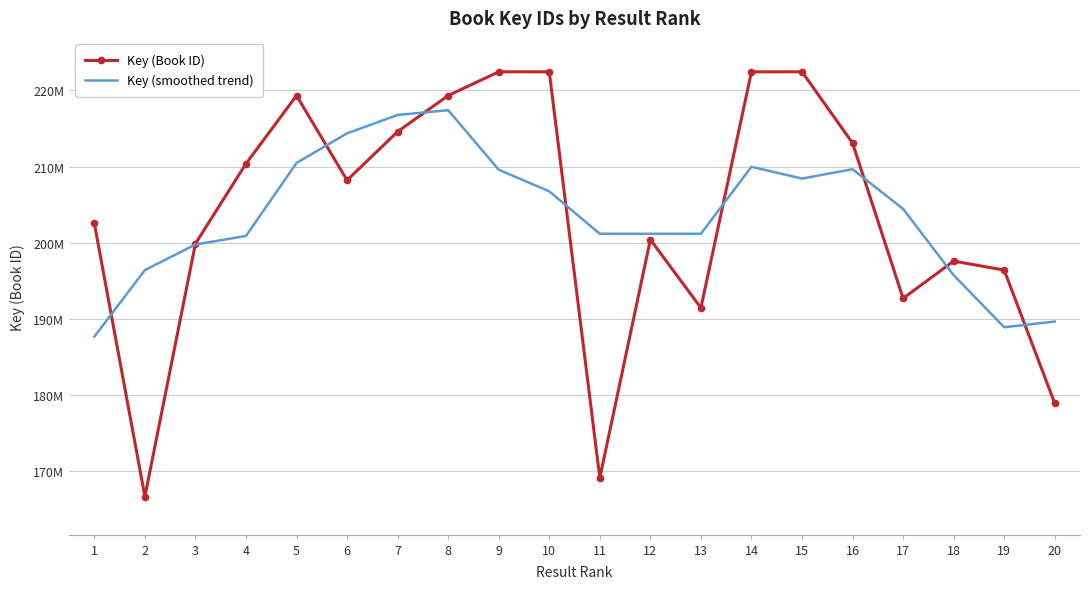

What are all the series names shown in the legend?

Key (Book ID), Key (smoothed trend)